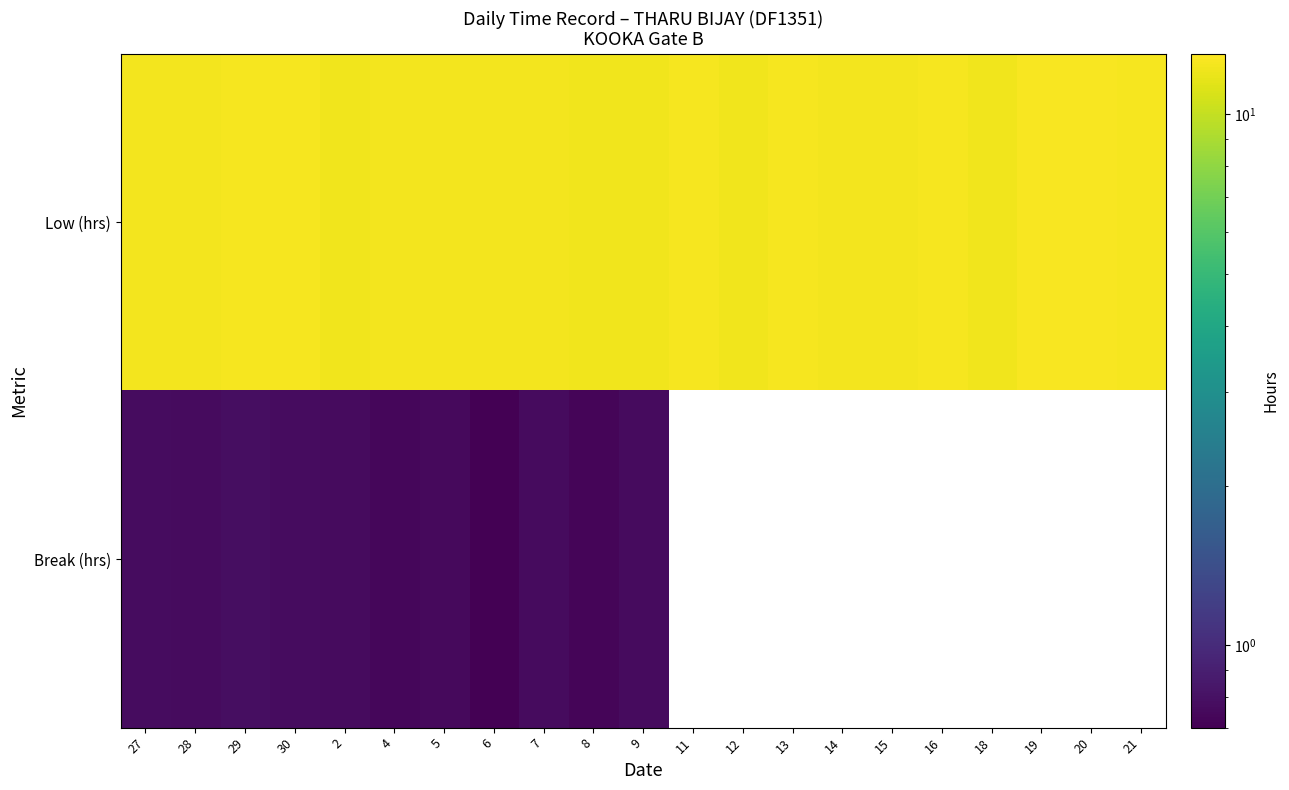

Between 16 and 30, which is larger?

30